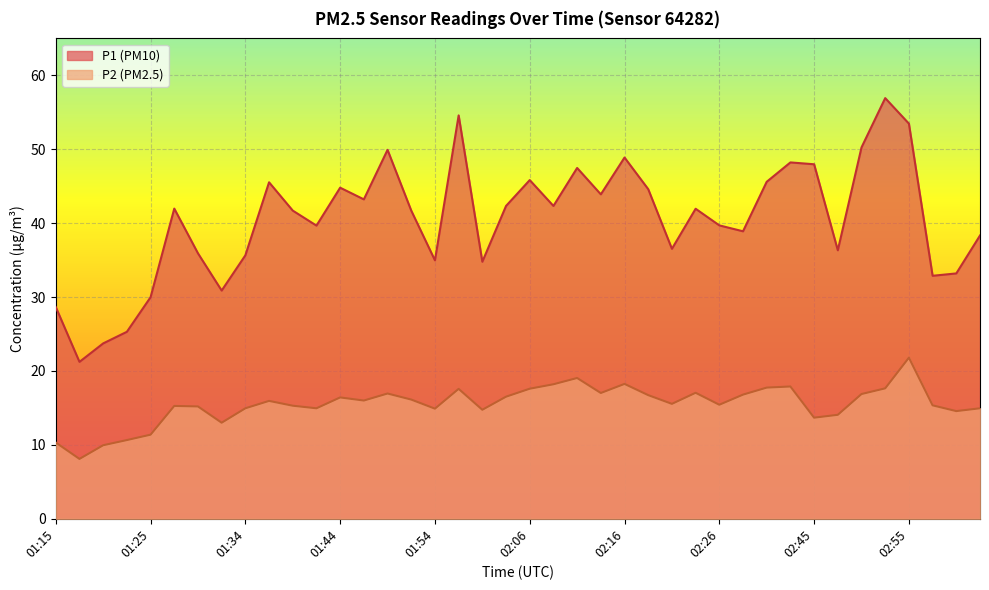

True or false: P1 and P2 intersect in this chart.

False